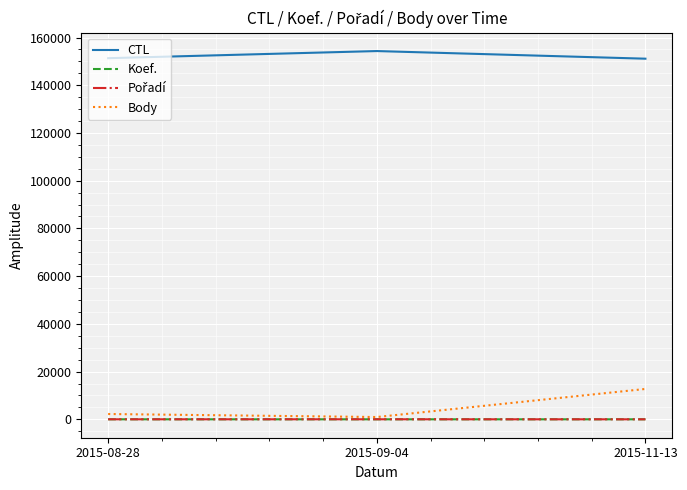

Which series has the largest total across all categories?

CTL